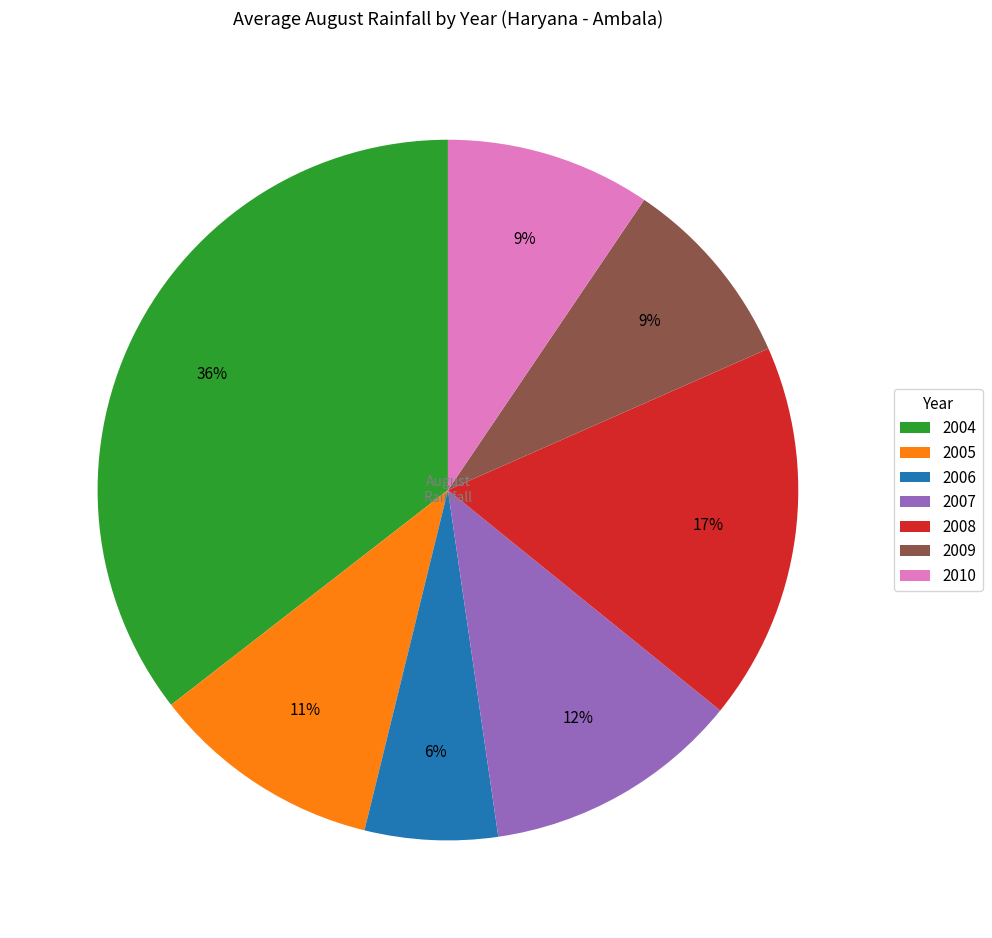

The 2009 slice represents 1% of the pie. True or false?

False